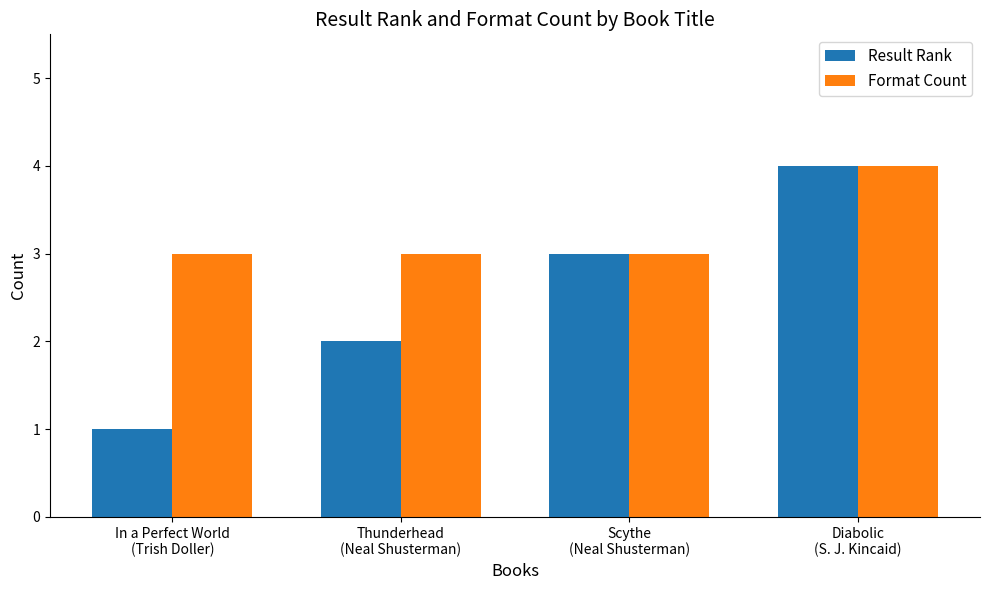

How many data points in Result Rank are less than 3?

2